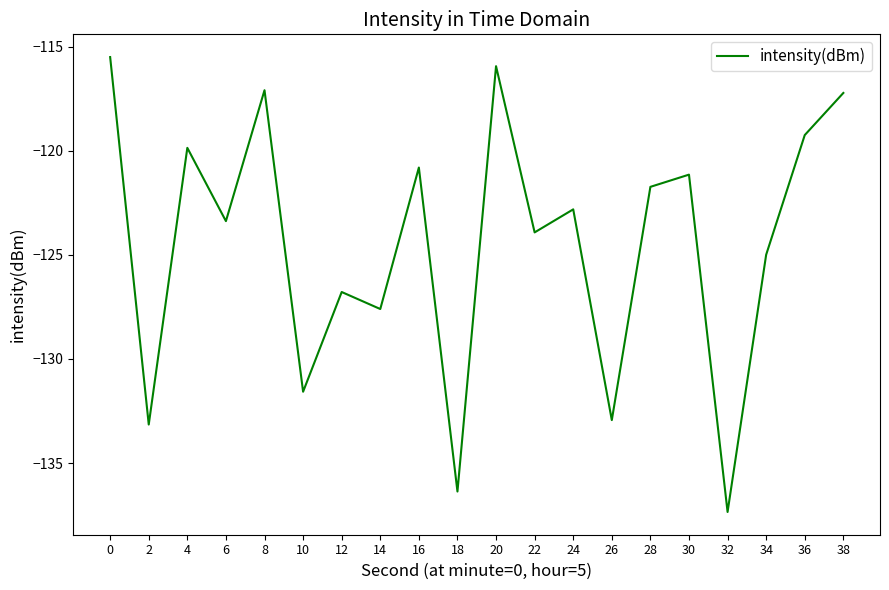

Reading right to left, list all the values displayed in this chart.

-117.2	-119.3	-125.0	-137.3	-121.1	-121.7	-132.9	-122.8	-123.9	-115.9	-136.4	-120.8	-127.6	-126.8	-131.6	-117.1	-123.4	-119.9	-133.1	-115.5